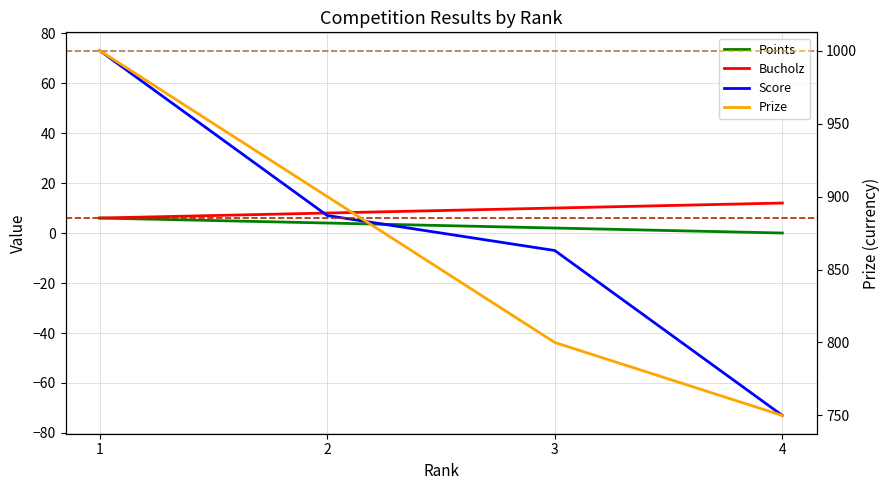

Where is Prize nearest to the value 875?

2